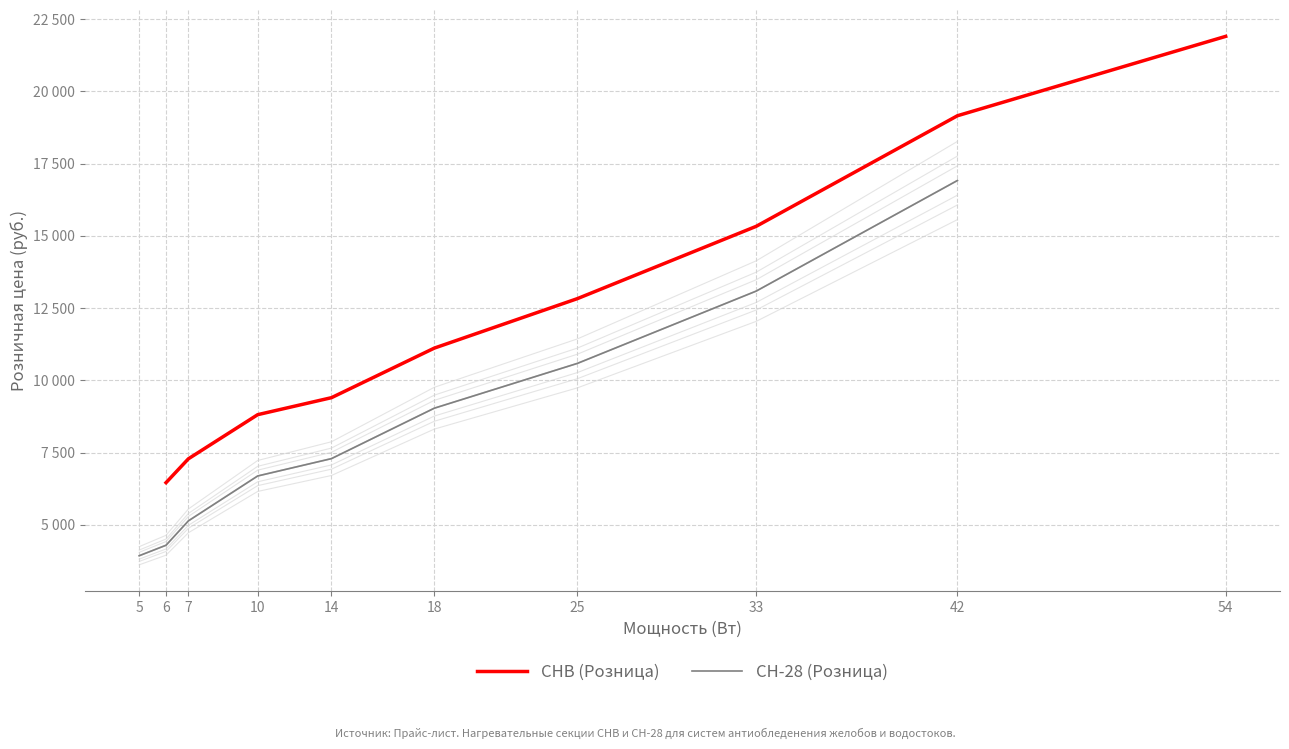

The value of СН-28 (Розница) at 10 is 6694. True or false?

True